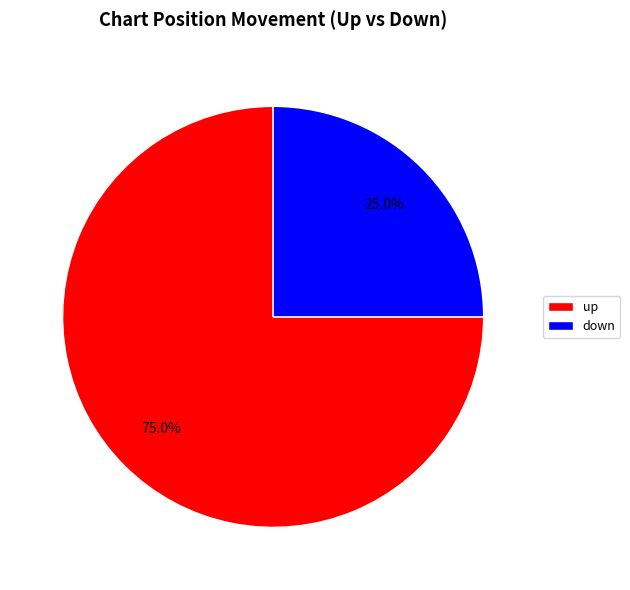

Which slice represents more than half of the pie?

up